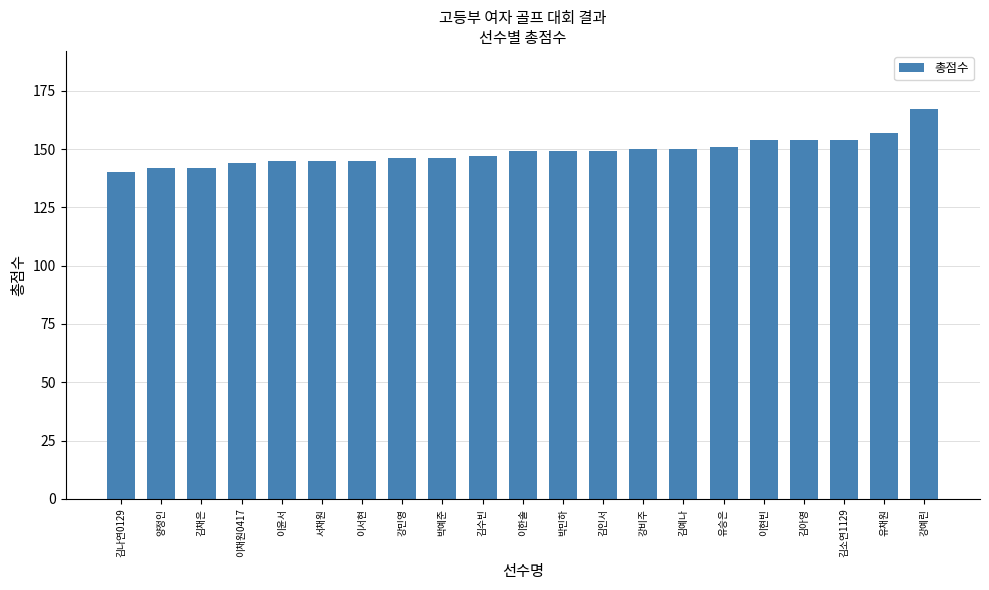

Are the bars horizontal?

No